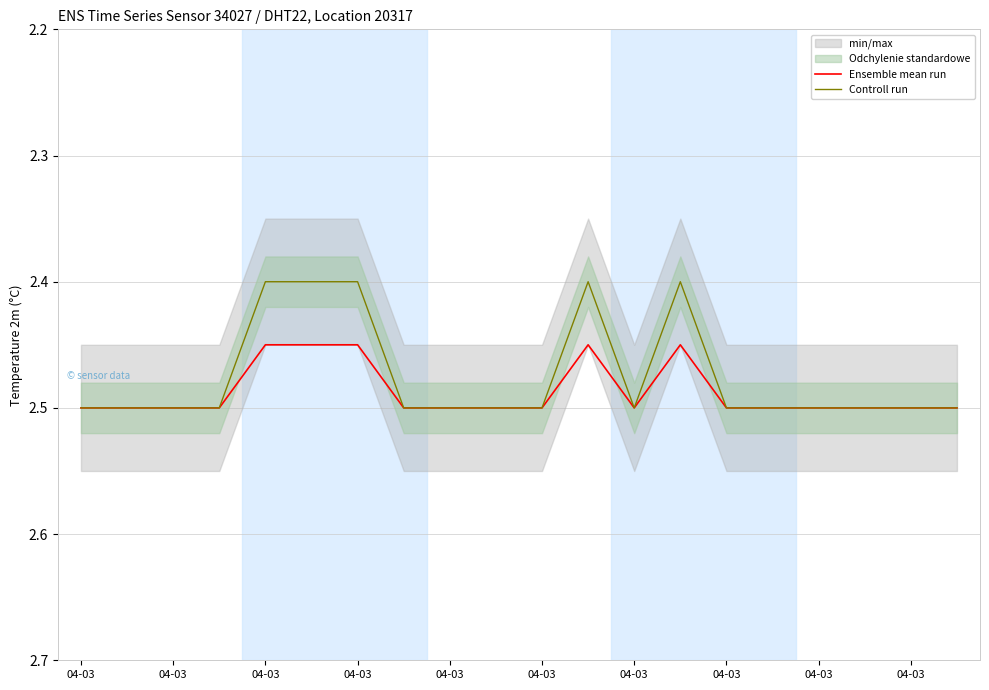

At which category does Ensemble mean run reach its first local peak?

12